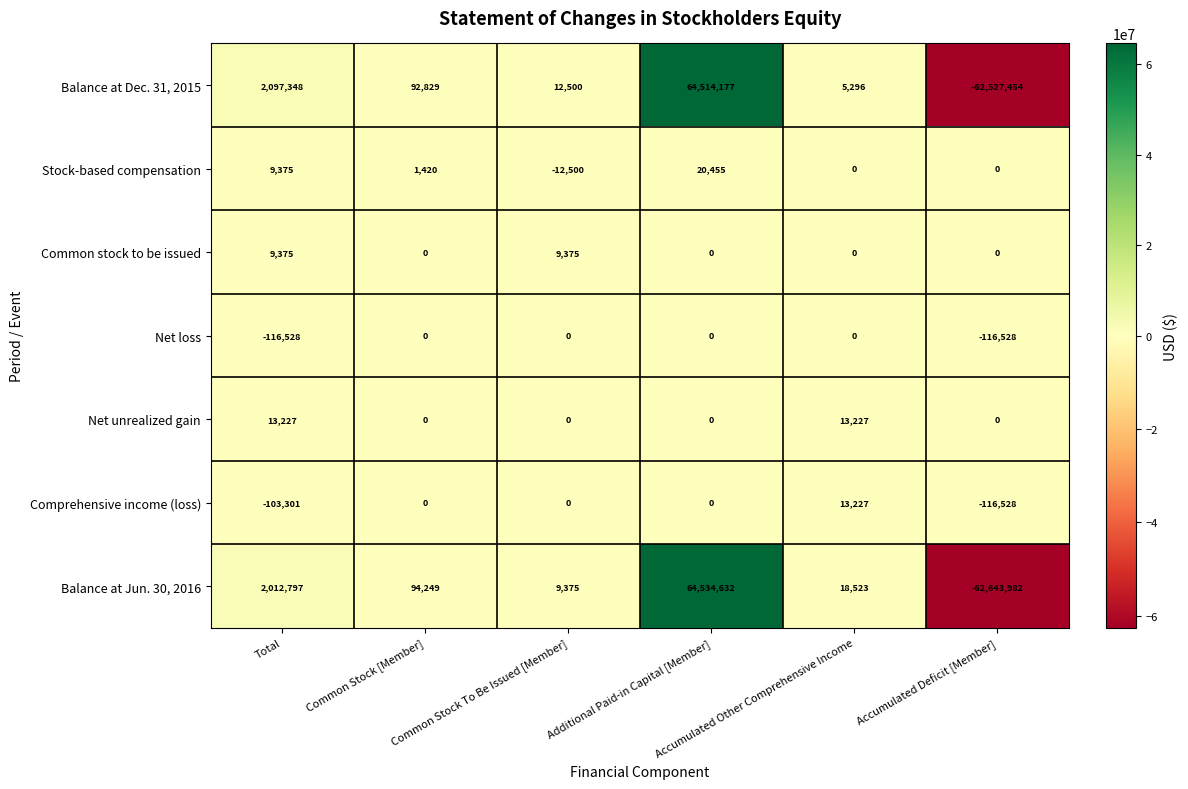

What is the total value across all series at Accumulated Deficit [Member]?

-125404492